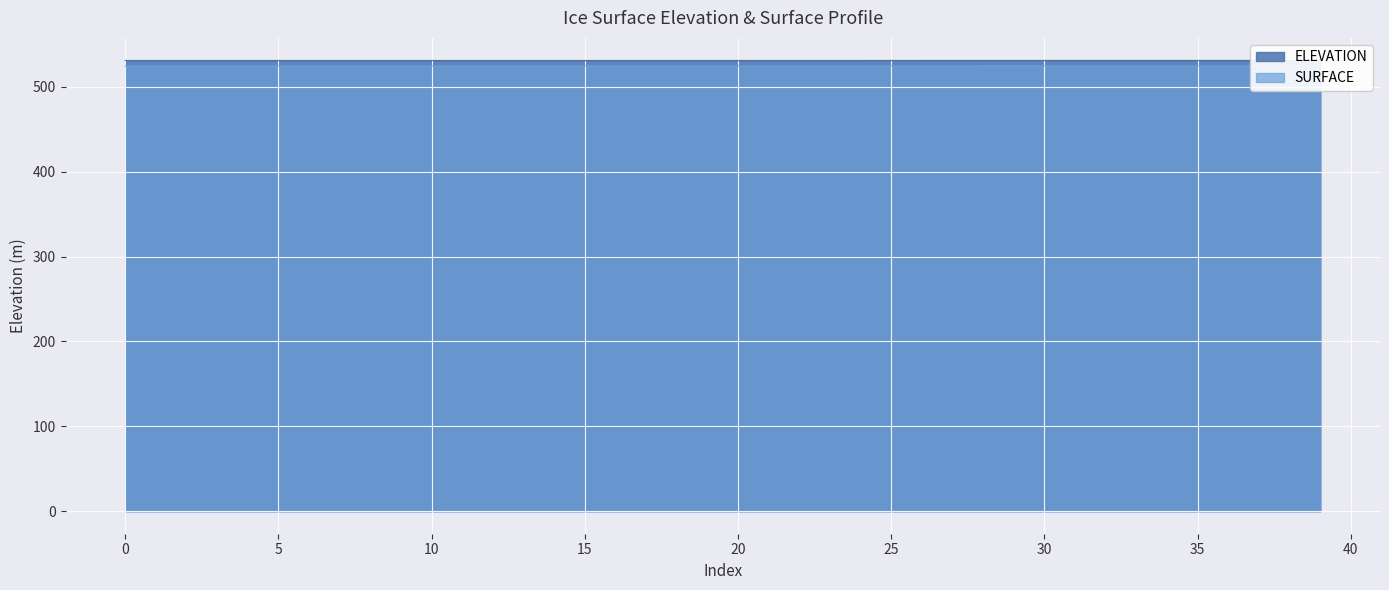

At which category is the sum across all series the highest?

29